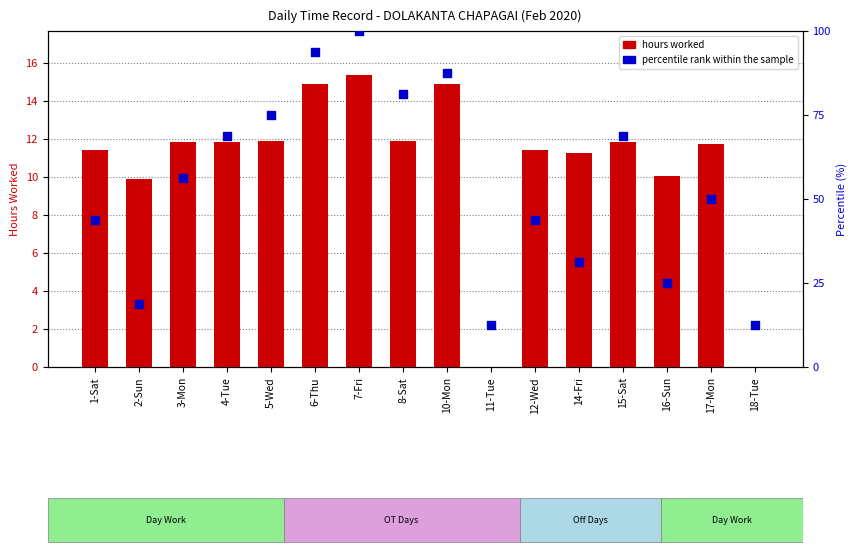

Which series contains the highest Y value?

percentile rank within the sample